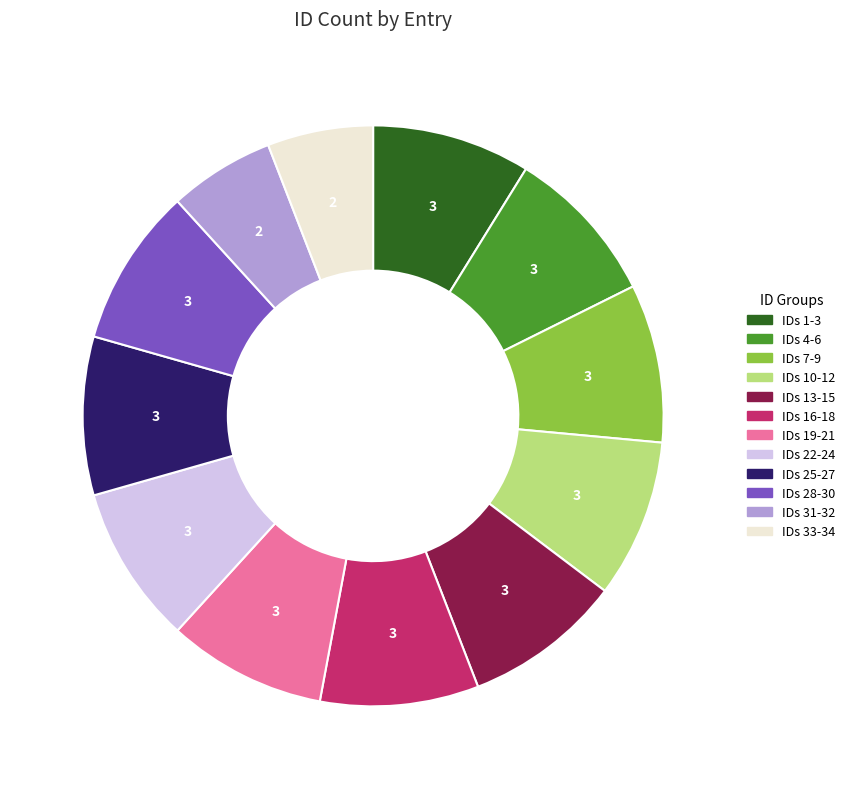

Does any single category account for the majority?

No